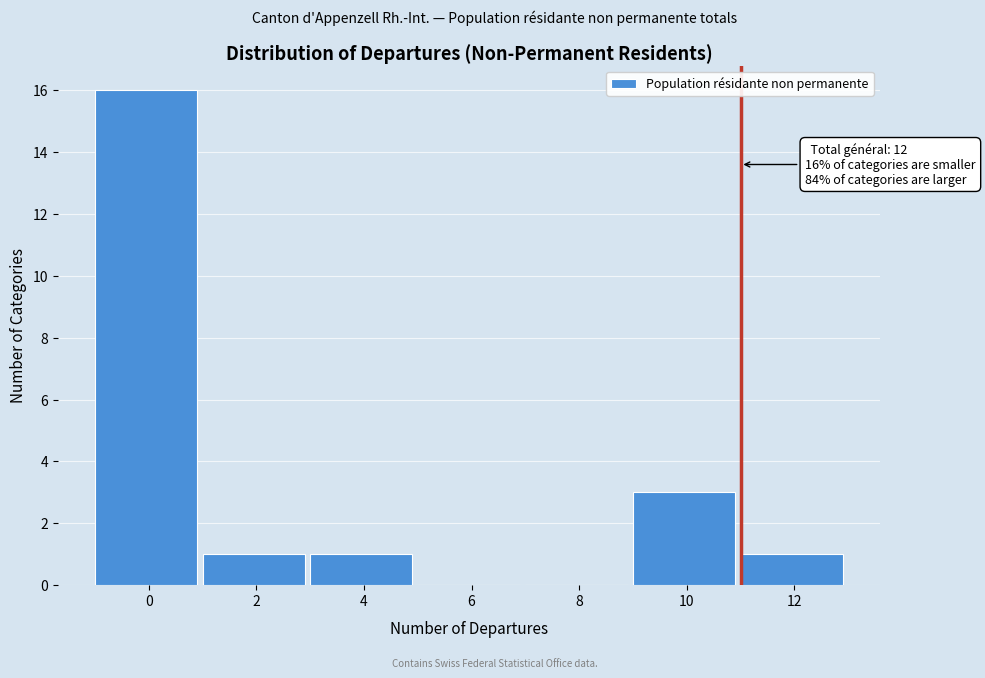

Reading left to right, what are all the values shown in this chart?

0=16	2=1	4=1	6=0	8=0	10=3	12=1